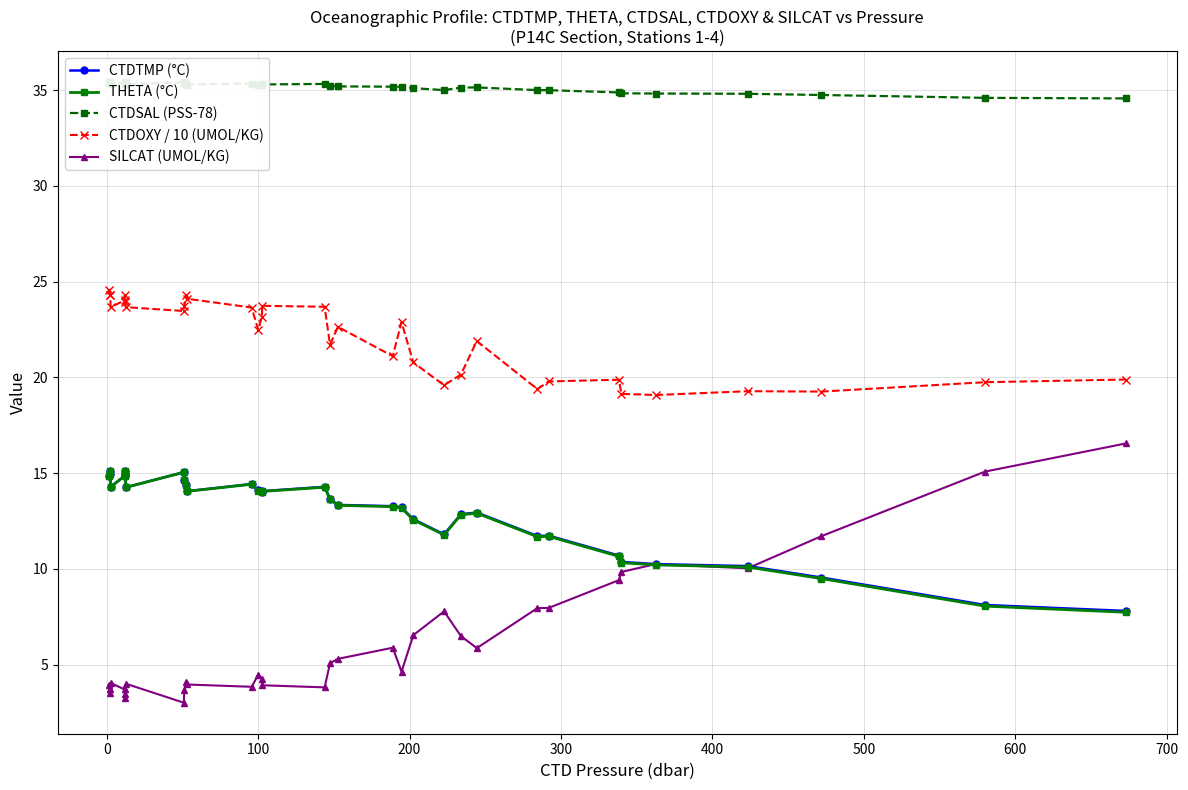

True or false: CTDOXY / 10 (UMOL/KG) and THETA (°C) intersect in this chart.

False